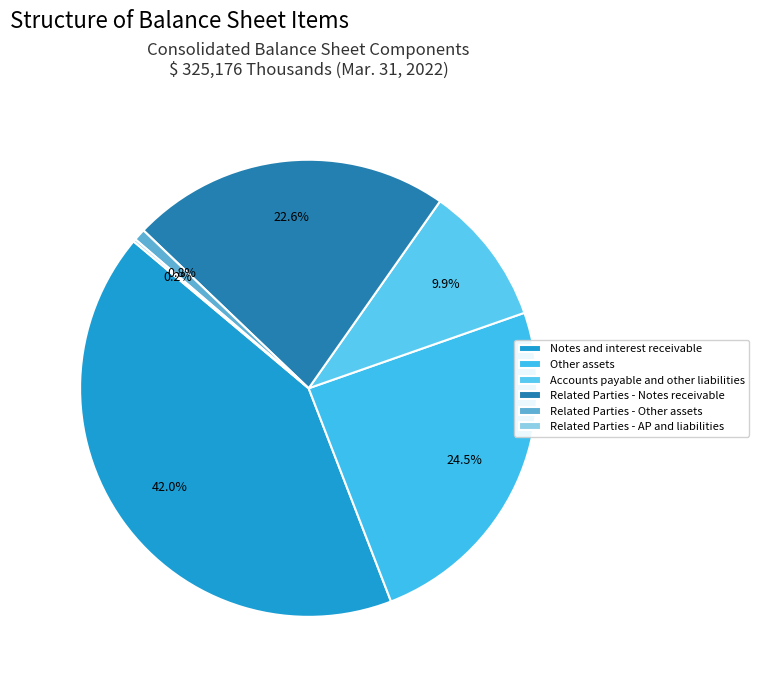

Does any single category account for the majority?

No